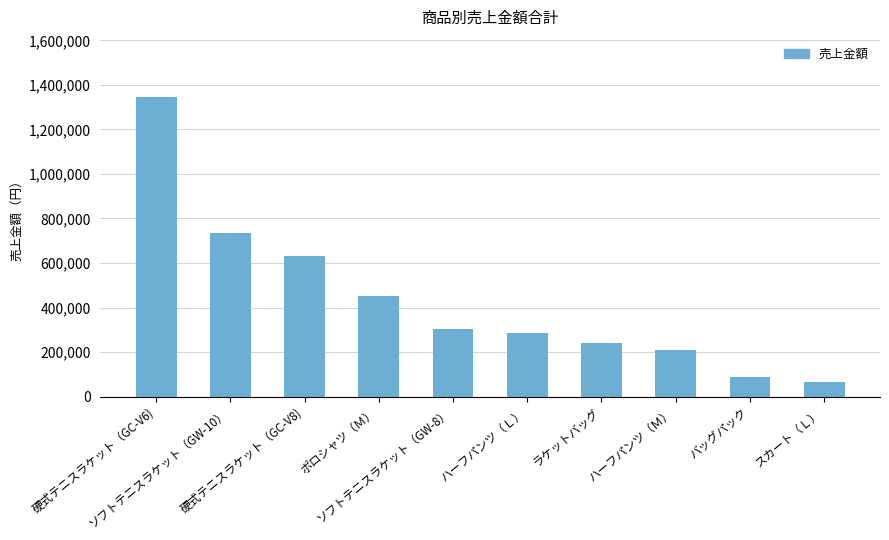

What is the value of the 8th bar from the left?

210000